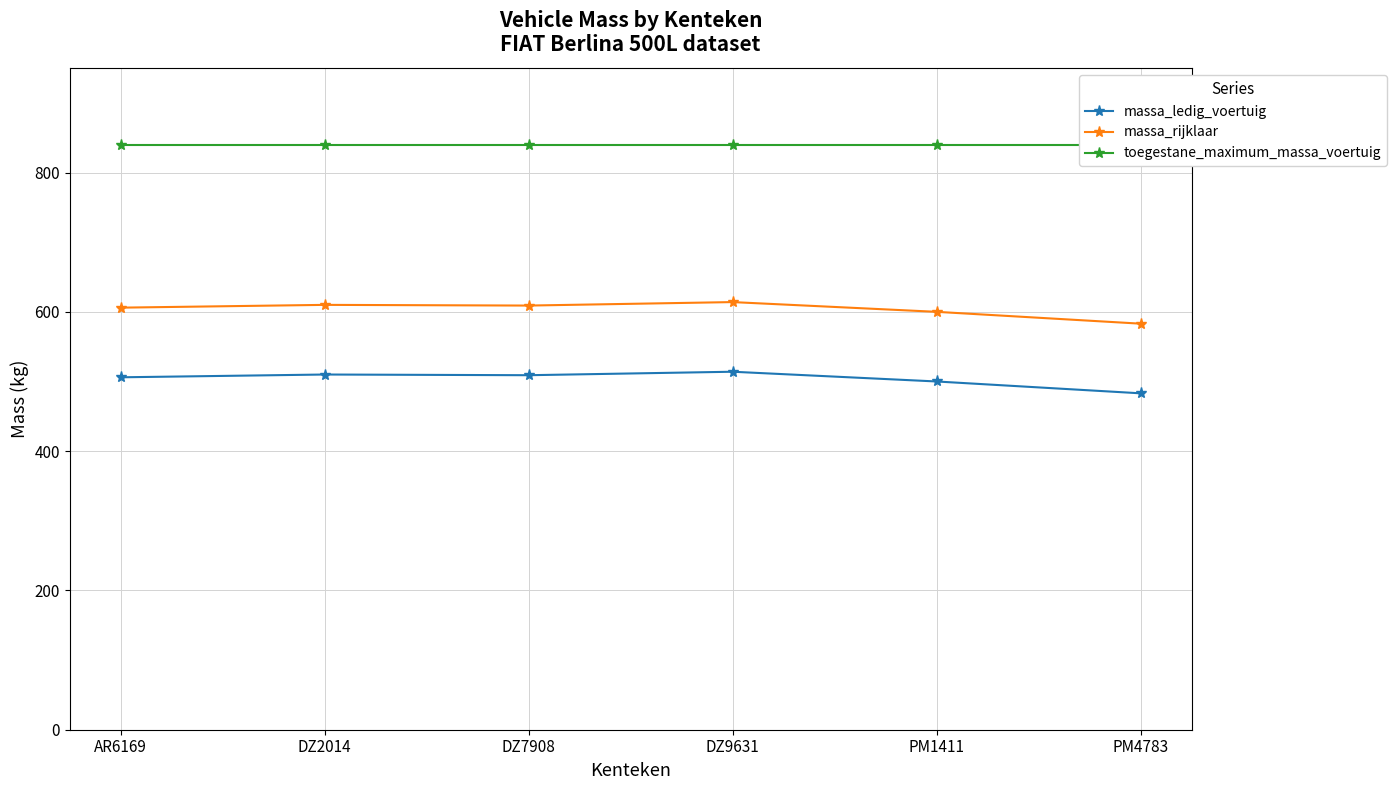

Is the value of massa_ledig_voertuig at DZ7908 greater than the value of massa_rijklaar at PM1411?

No